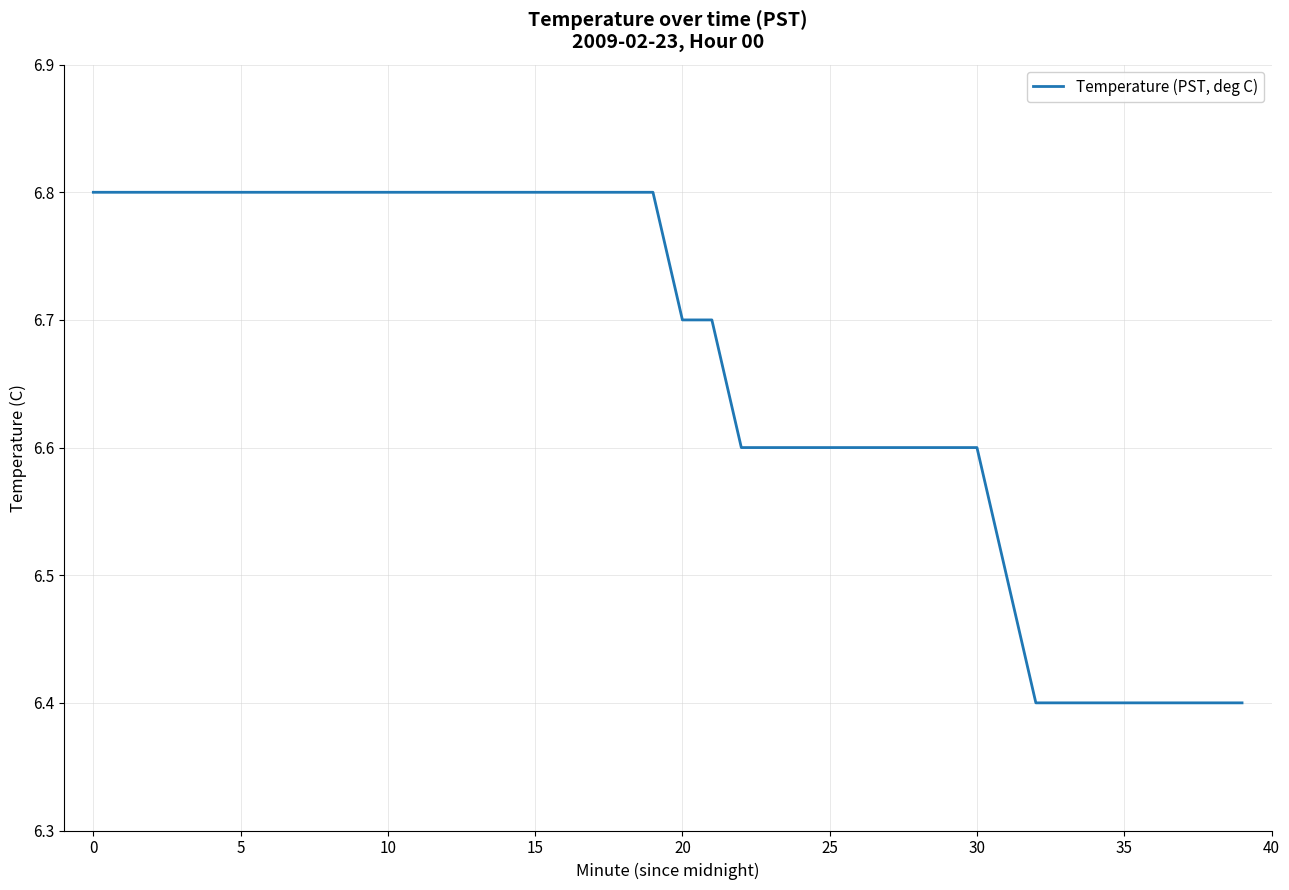

What is the difference between the maximum and minimum values?

0.4